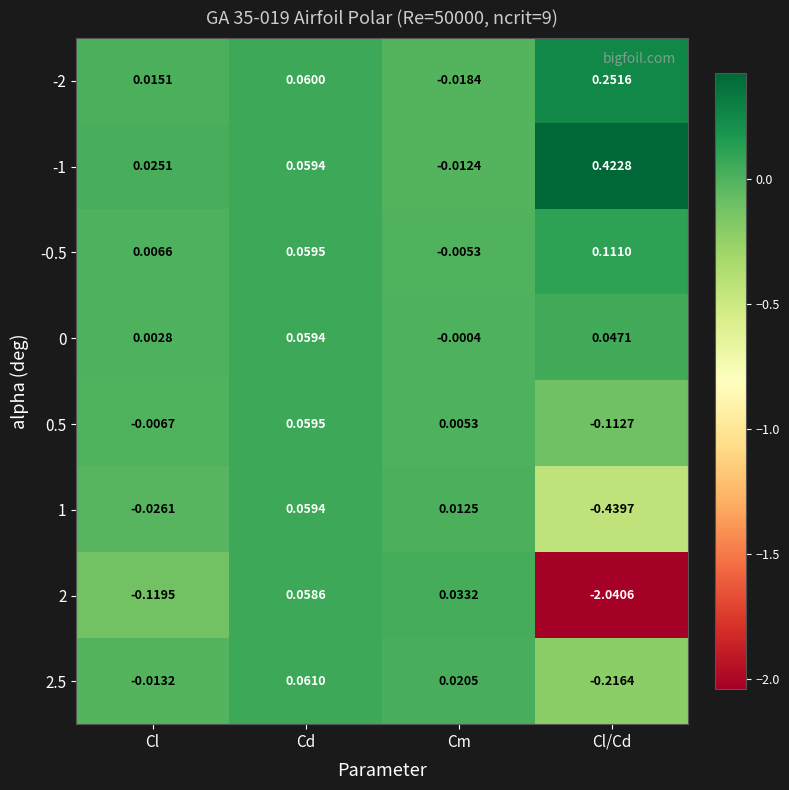

Which series has the widest spread of values?

2